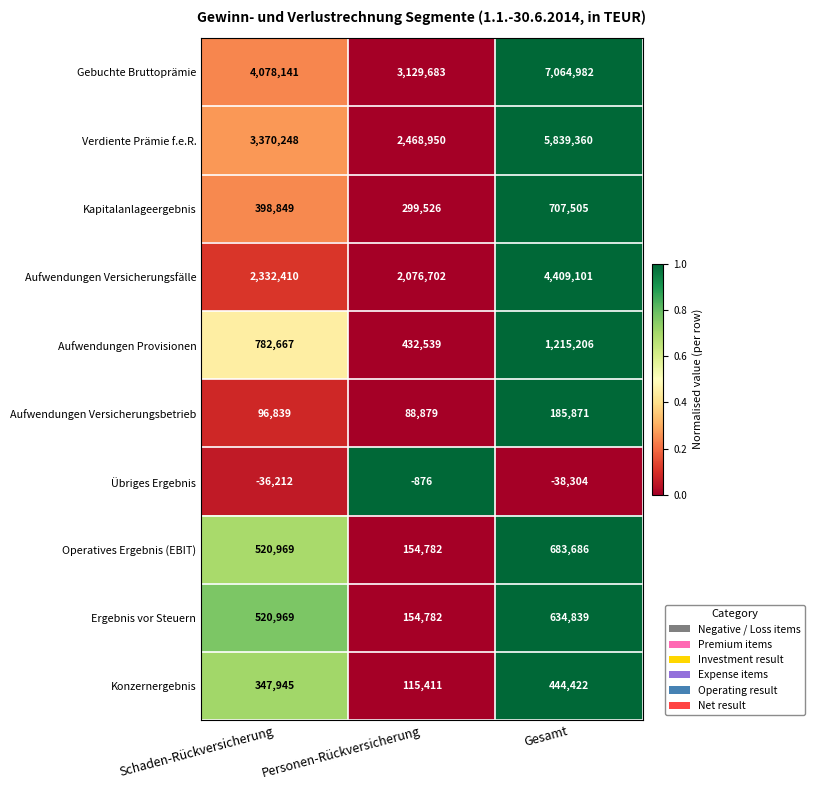

Which series has the largest total across all categories?

Gebuchte Bruttoprämie